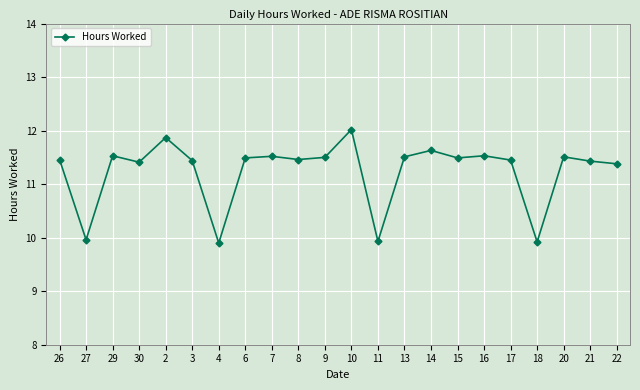

How many lines are shown in the chart?

1